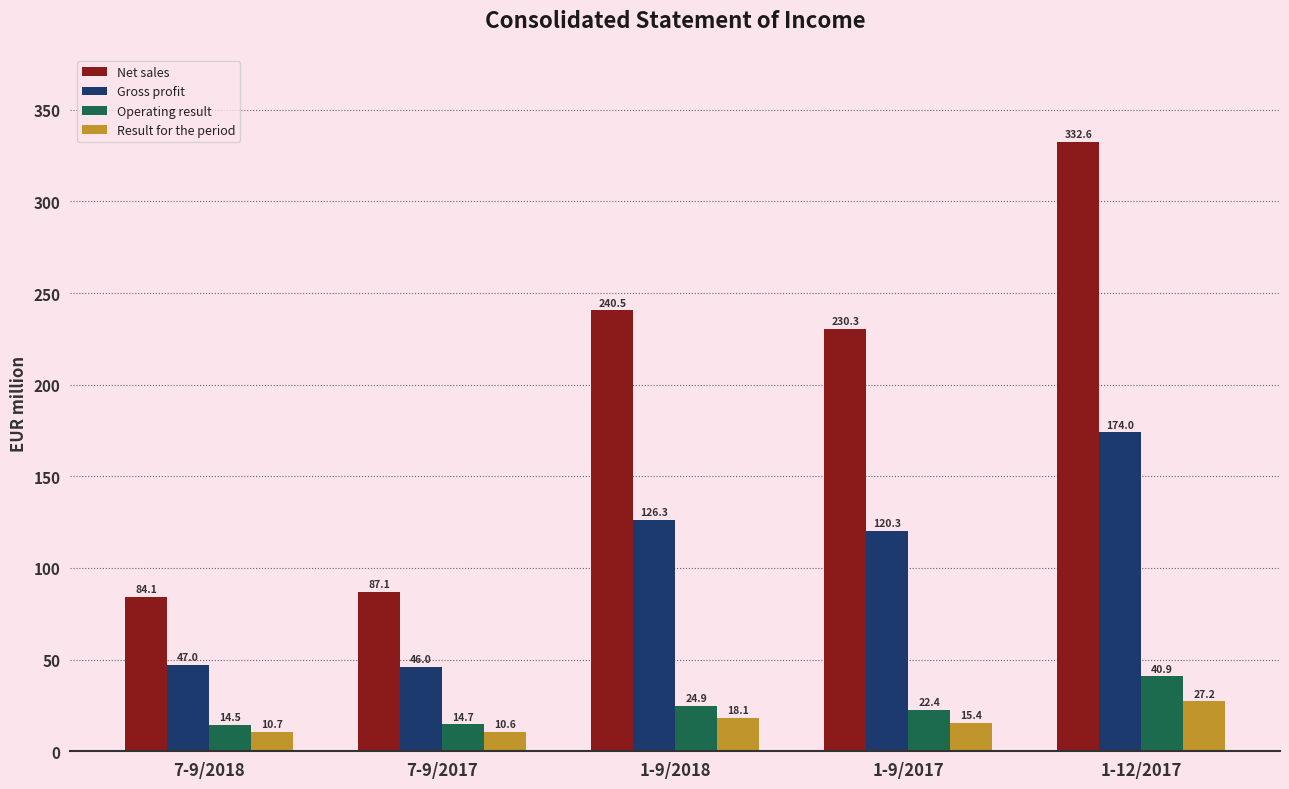

At how many categories does at least one series exceed 274?

1